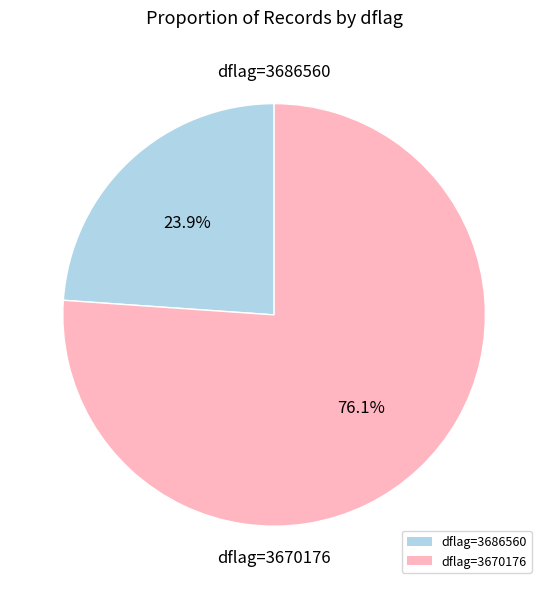

How many slices are in this pie chart?

2